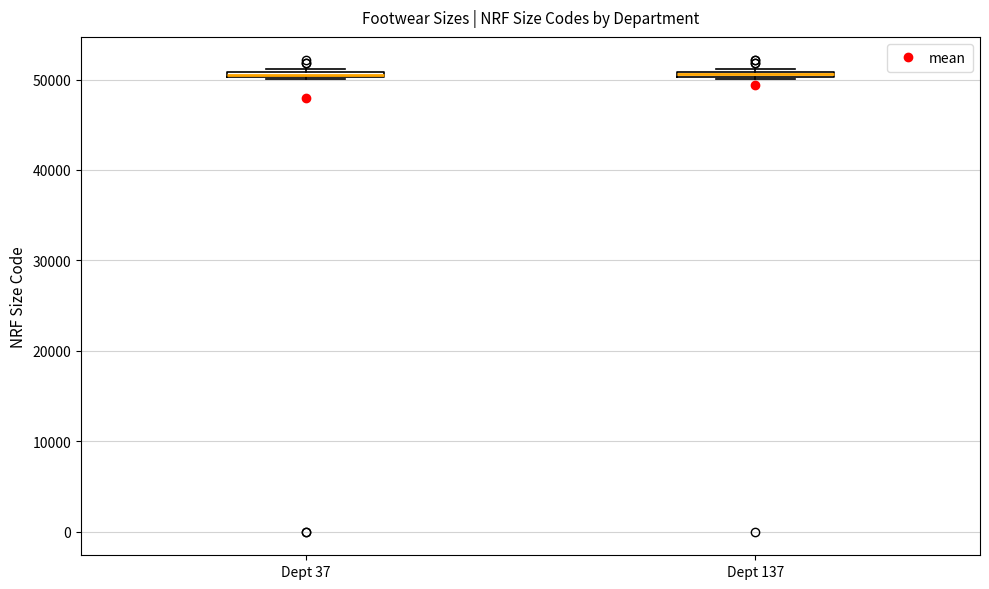

Where is the lower edge of the box for Dept 37 on the y-axis? The values are not printed on the chart, so give them approximately, as read against the axis.

50000